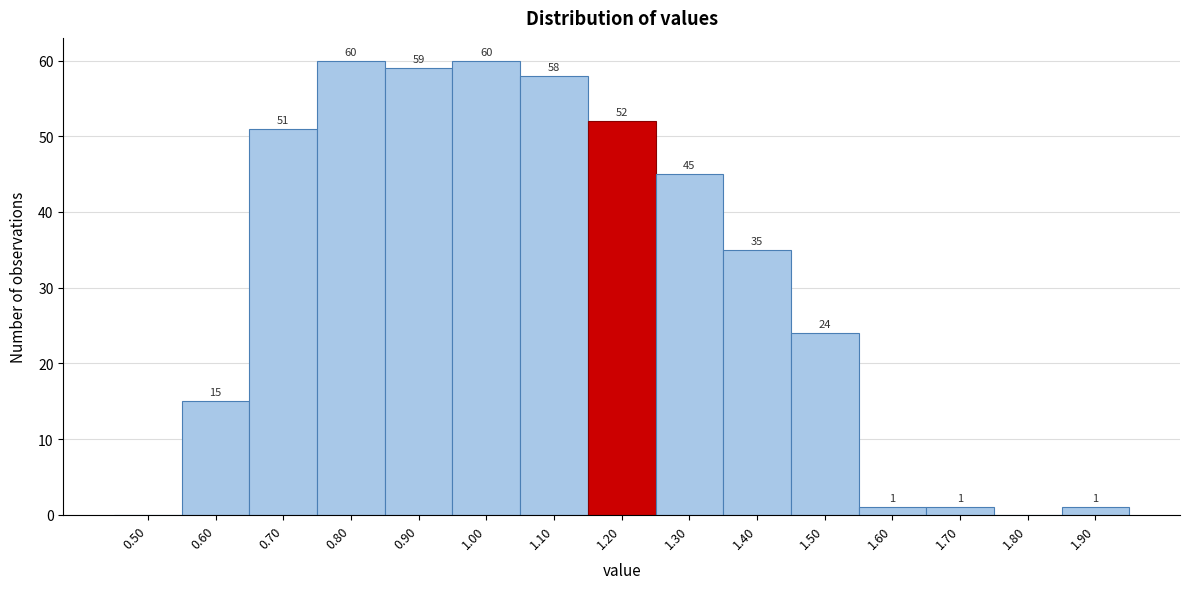

Reading left to right, list all the values displayed in this chart.

0.50=0	0.60=15	0.70=51	0.80=60	0.90=59	1.00=60	1.10=58	1.20=52	1.30=45	1.40=35	1.50=24	1.60=1	1.70=1	1.80=0	1.90=1